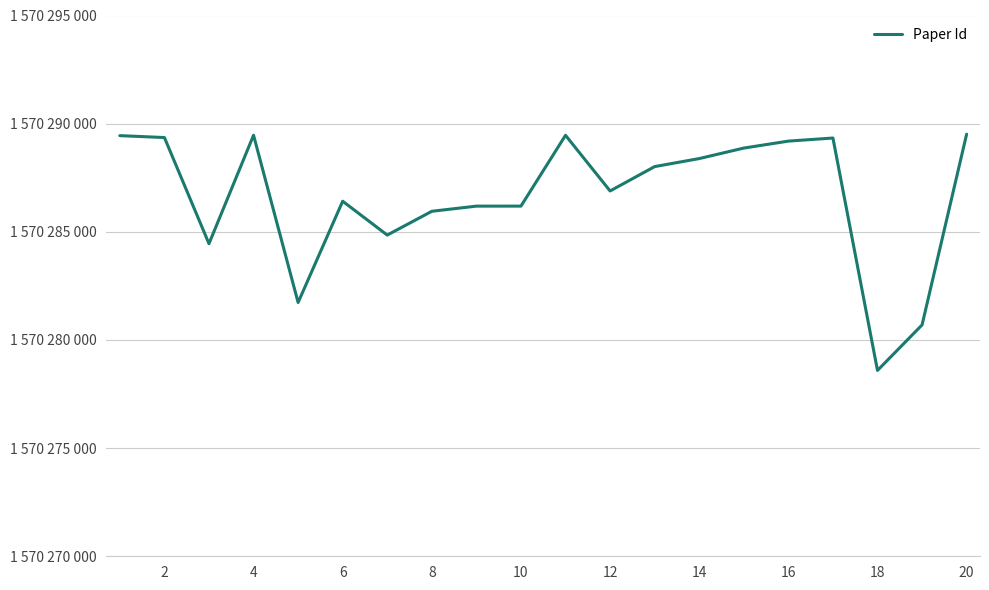

What is the sum of all values?

31405732994